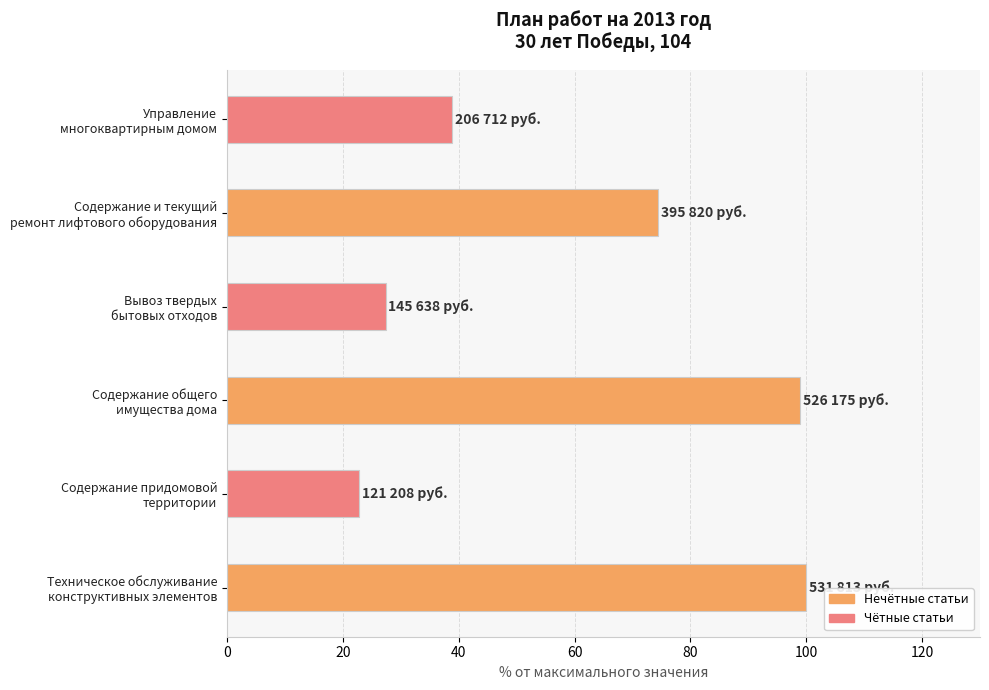

Which category has the highest value across all series?

Техническое обслуживание
конструктивных элементов